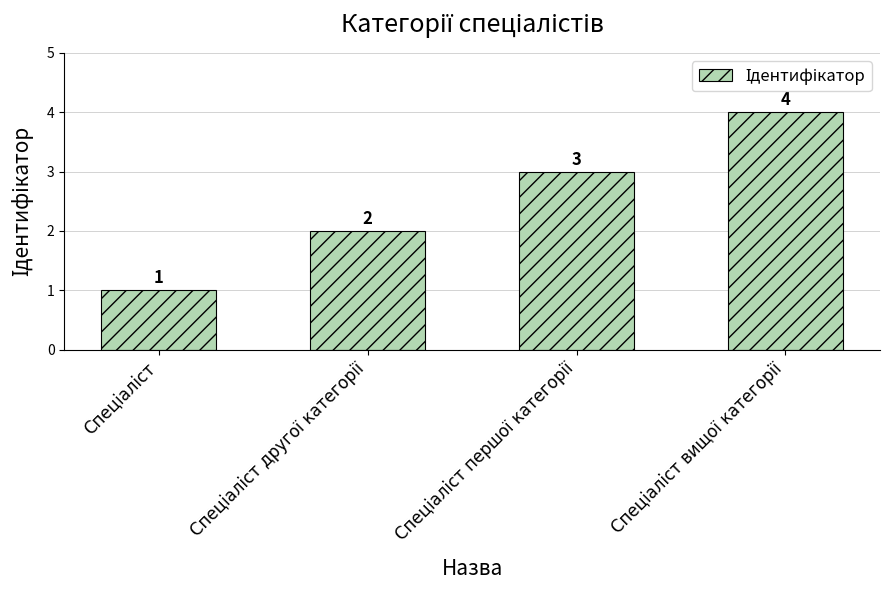

Count the values in the range 2 to 4.

3